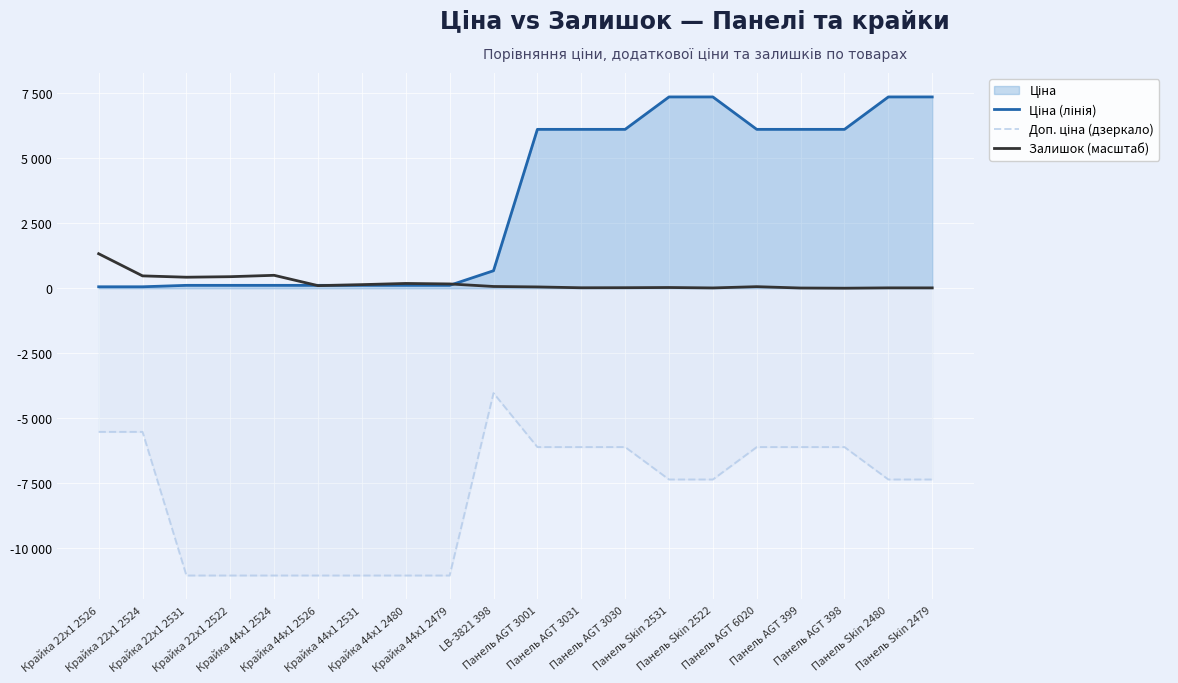

Does the chart display data point markers on the line(s)?

No